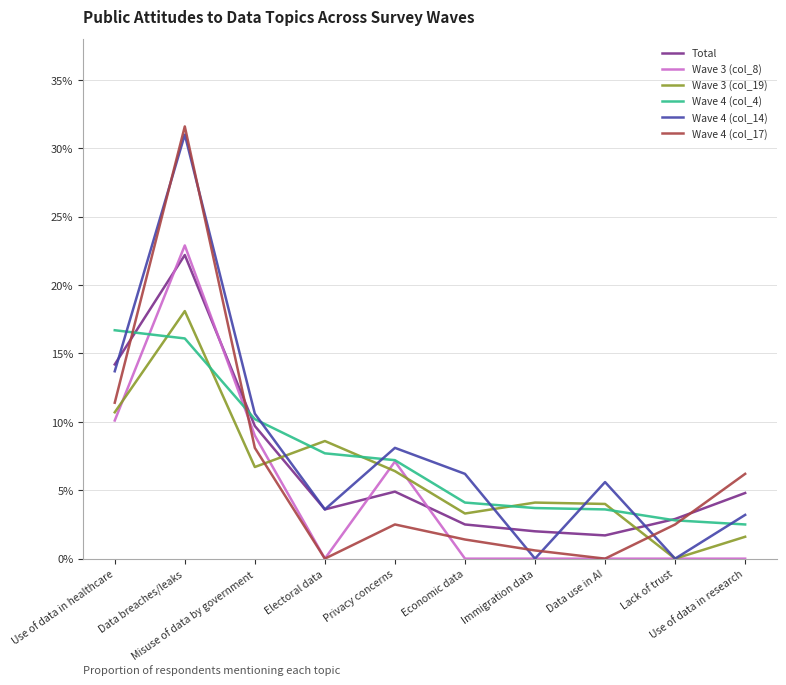

Is it true that Wave 4 (col_17) equals 0.1 at Use of data in healthcare?

True